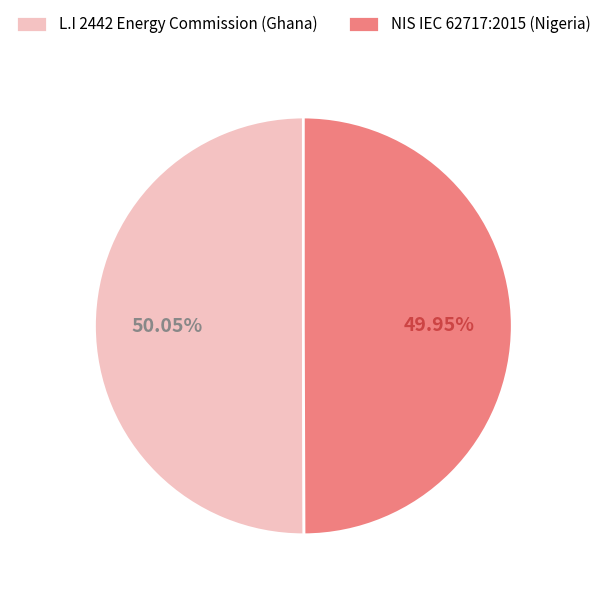

Is there any slice that represents more than half of the pie?

Yes